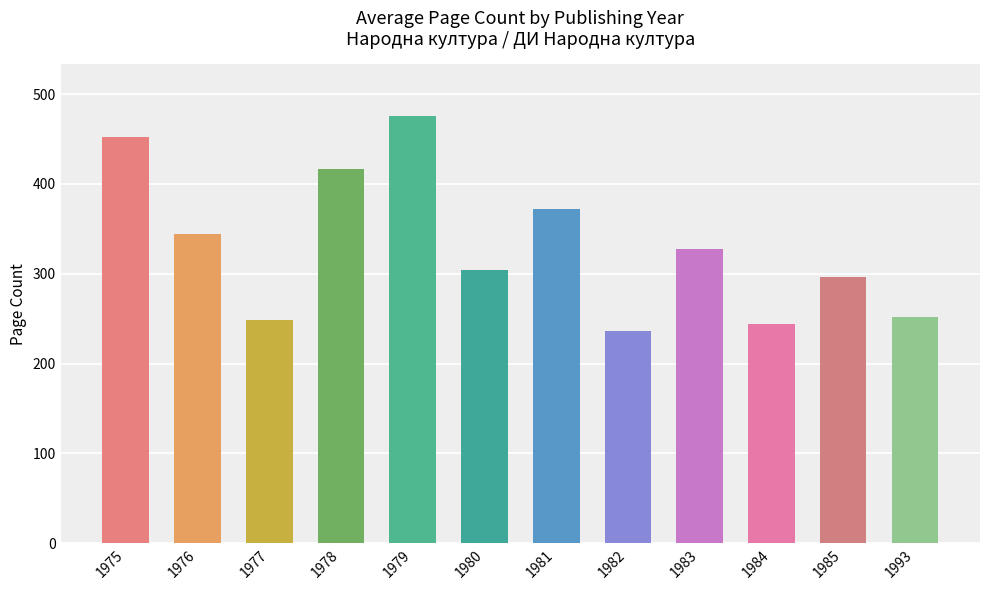

What is the value of the 11th bar from the left?

296